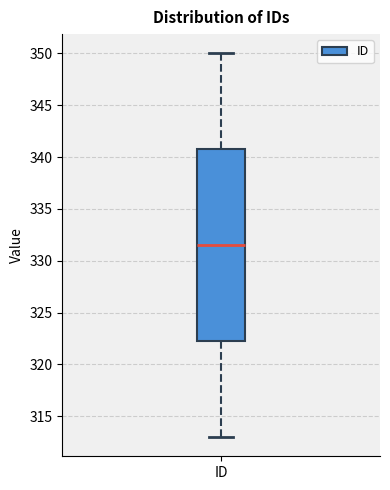

Where does the upper whisker of the box for ID end on the y-axis? The values are not printed on the chart, so give them approximately, as read against the axis.

350.0